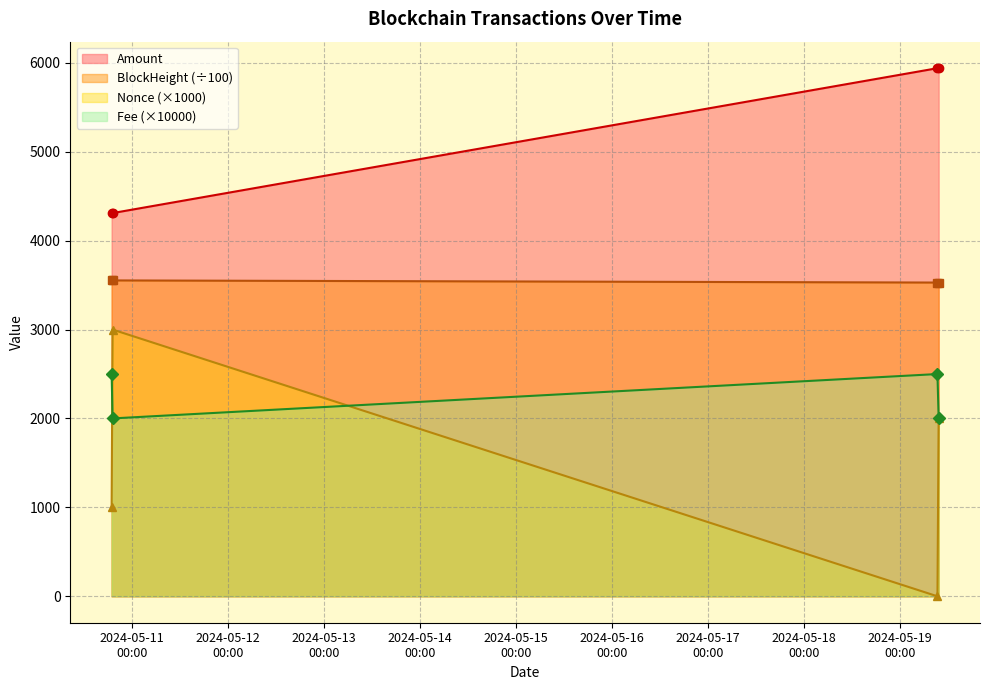

Is the value of Fee at 2024-05-19 09:18:00 greater than the value of Nonce at 2024-05-19 09:18:00?

Yes